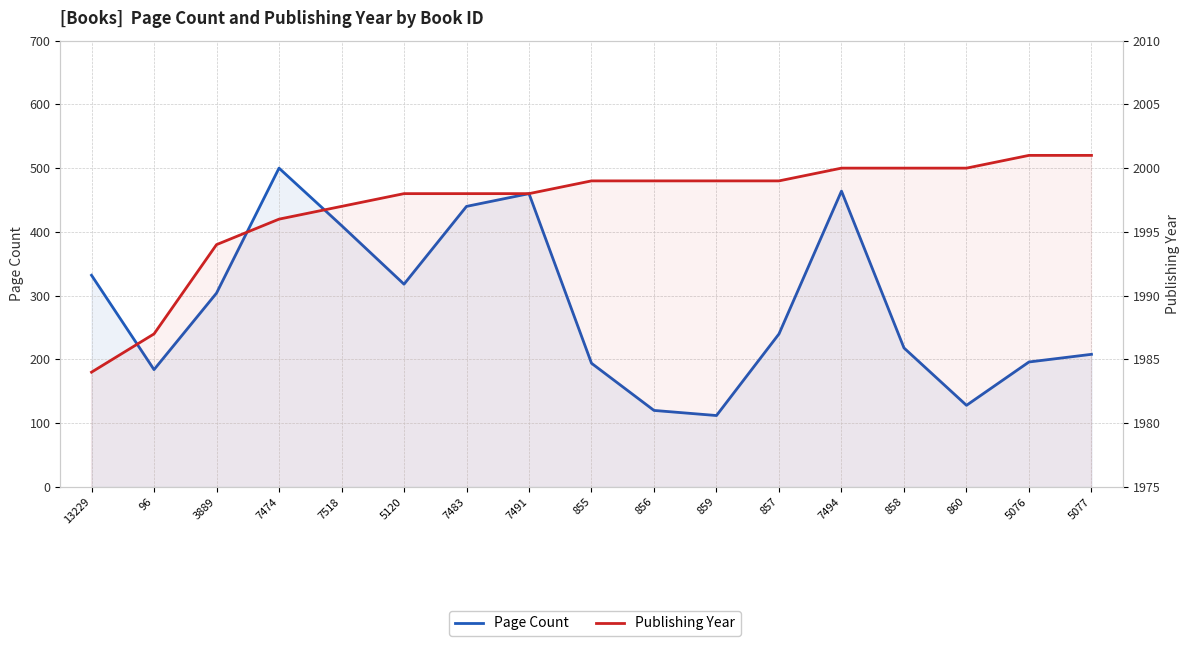

How many lines are shown in the chart?

2